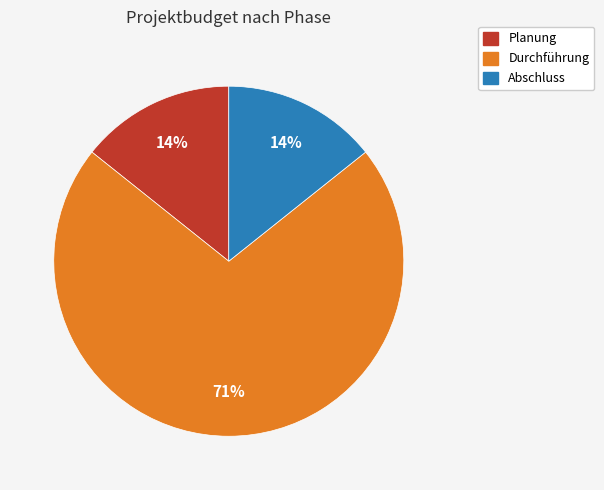

What is the ratio of the value at Abschluss to the value at Planung?

1.0